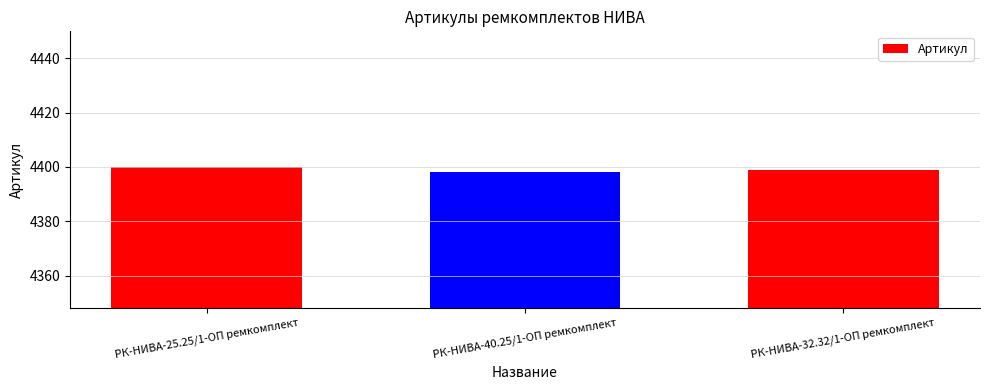

At which category does the chart reach its peak across all series?

РК-НИВА-25.25/1-ОП ремкомплект